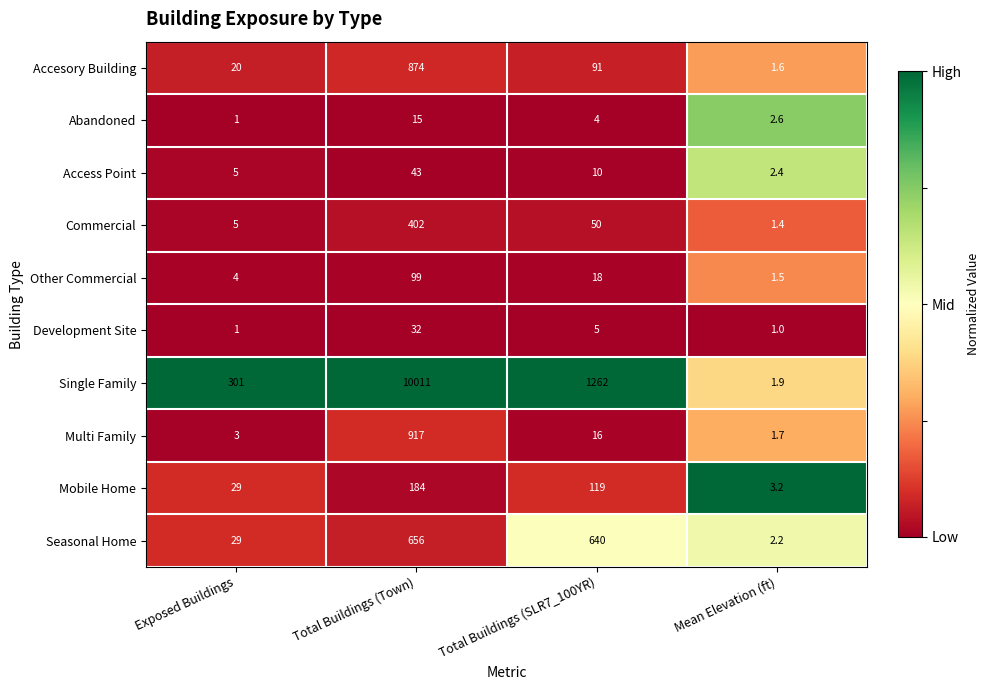

Between Total Buildings (Town) and Total Buildings (SLR7_100YR), which series saw the biggest shift?

Single Family